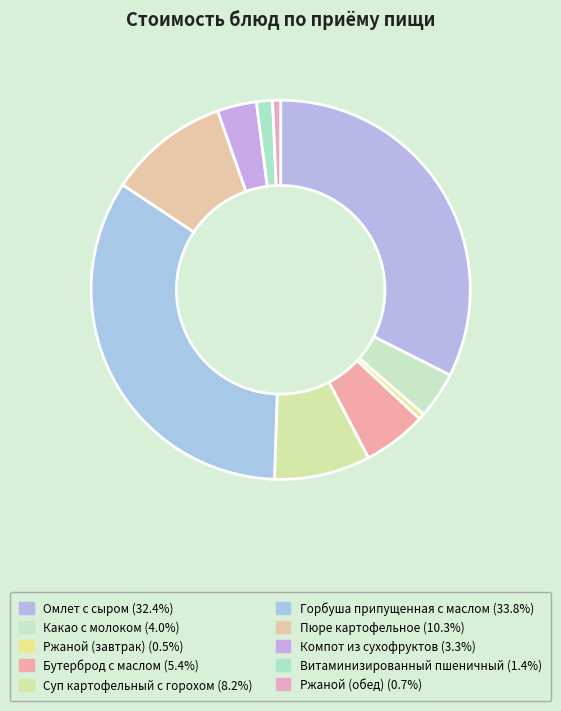

Does Какао с молоком account for over 50% of the chart?

No